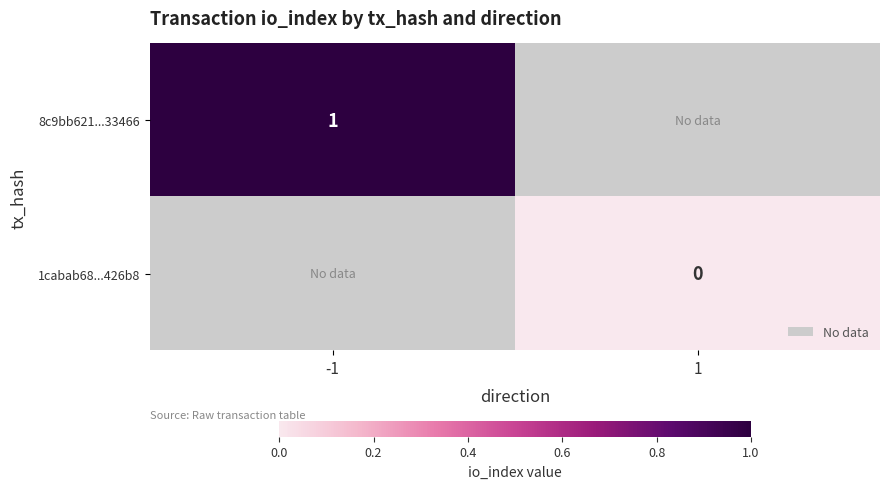

True or false: 8c9bb621...33466 has a value of 0 at -1.

False